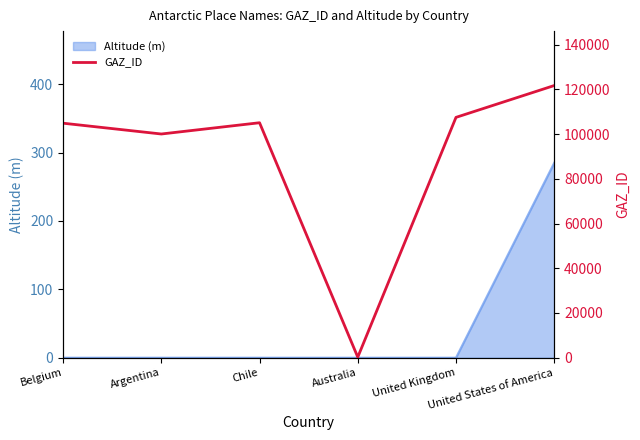

Which label corresponds to the largest value in the chart?

United States of America